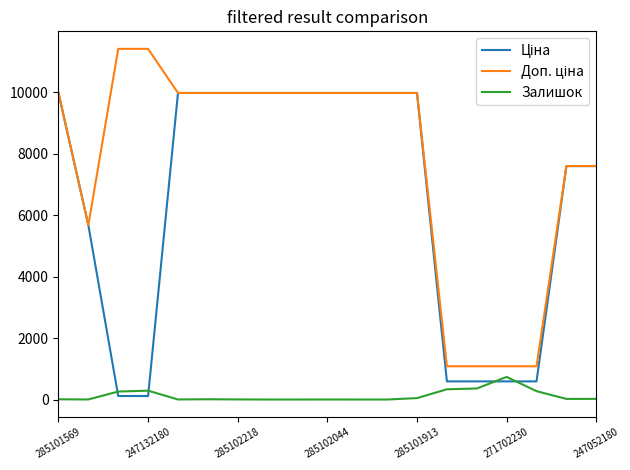

What is the average value of the Залишок series?

124.1